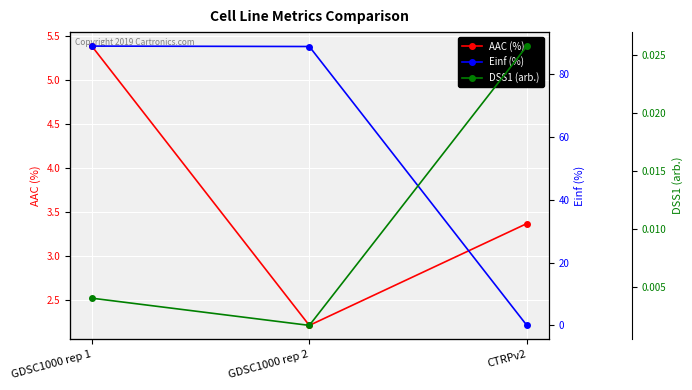

What is the label of the 1st point from the left?

GDSC1000 rep 1